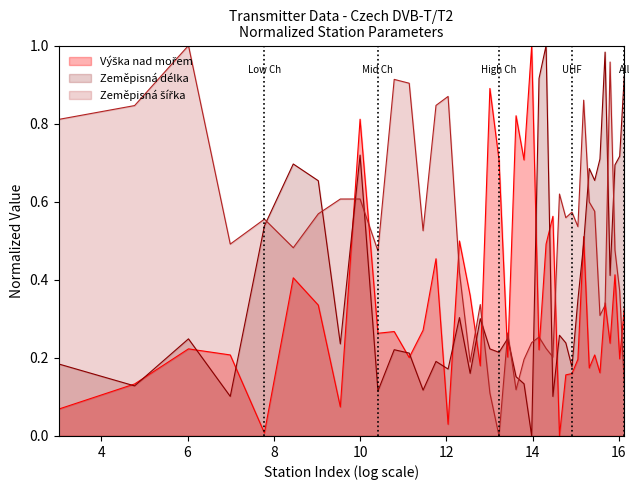

At how many categories does at least one series exceed 0?

40